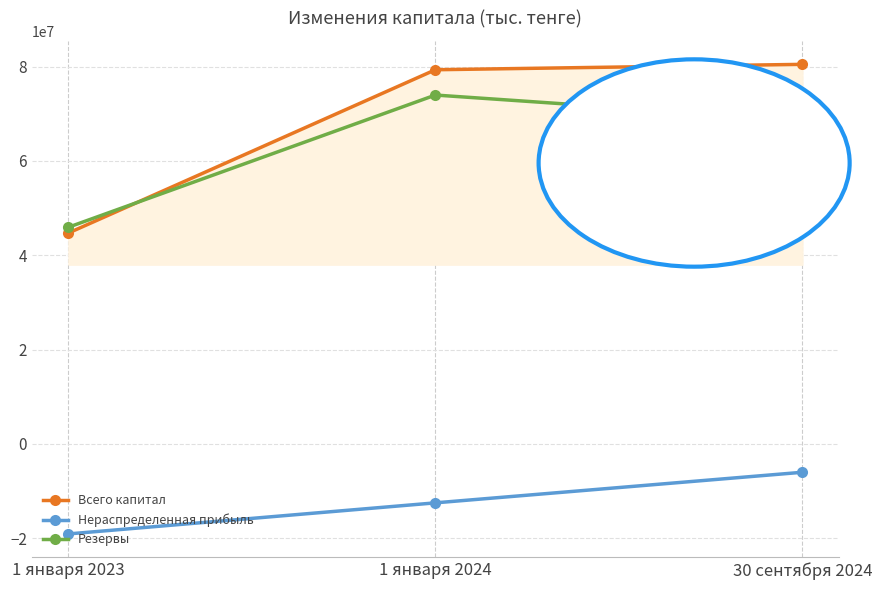

Read the Резервы value at 1 января 2024, to the nearest 50.

73973450